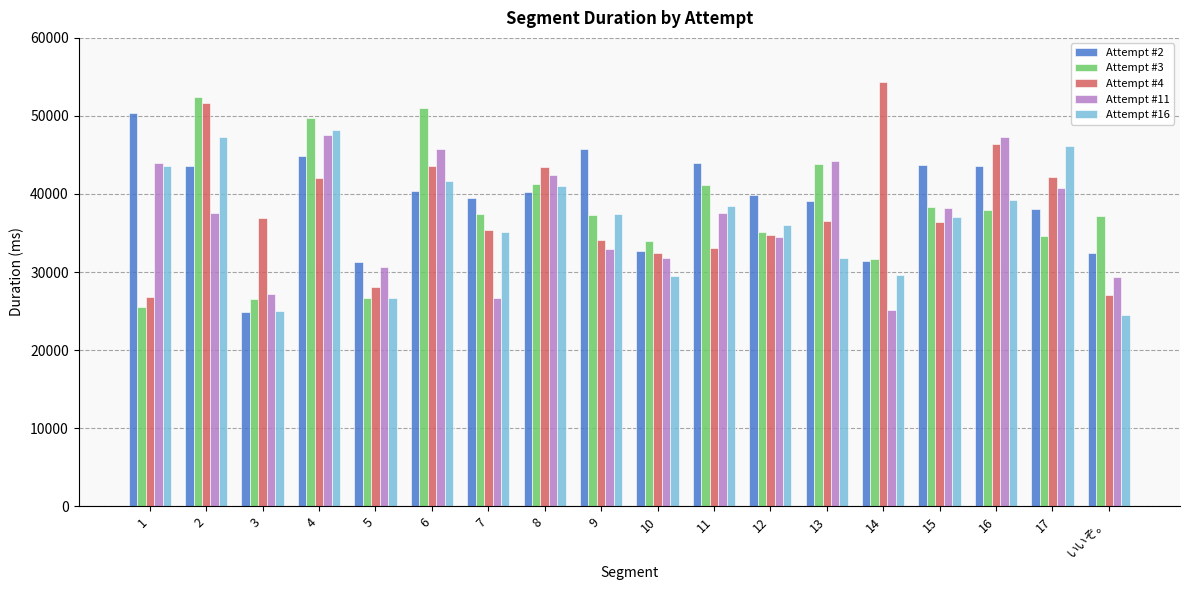

Is it true that Attempt #2 equals 9114 at 16?

False